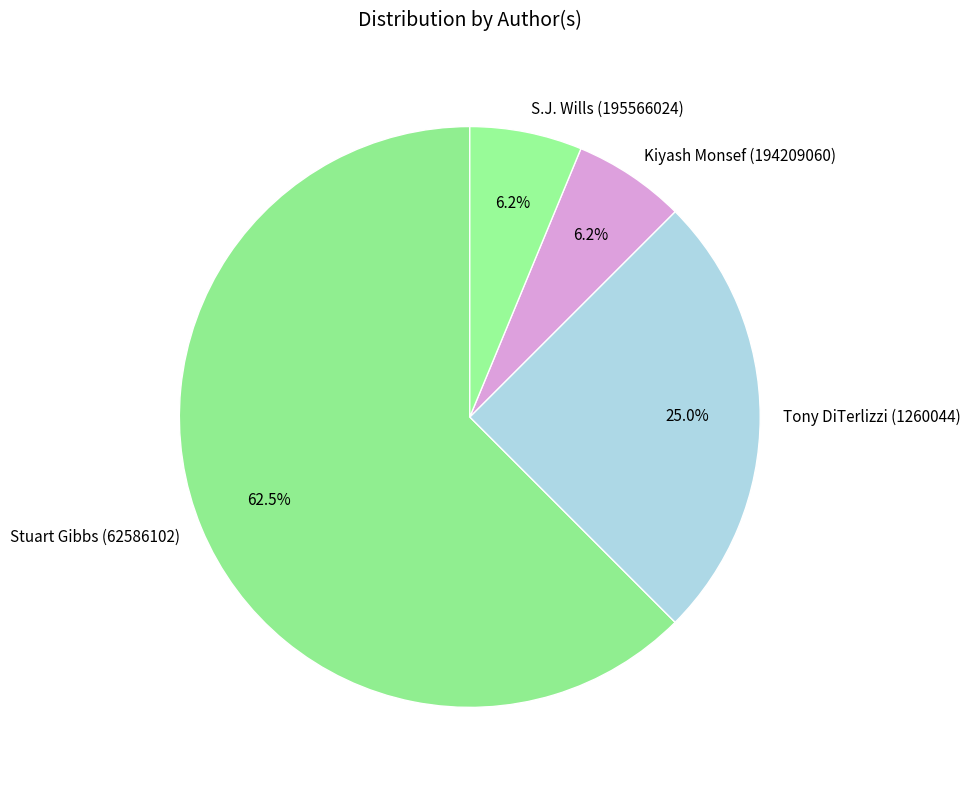

What percentage is the S.J. Wills (195566024) slice, to the nearest percent?

6%